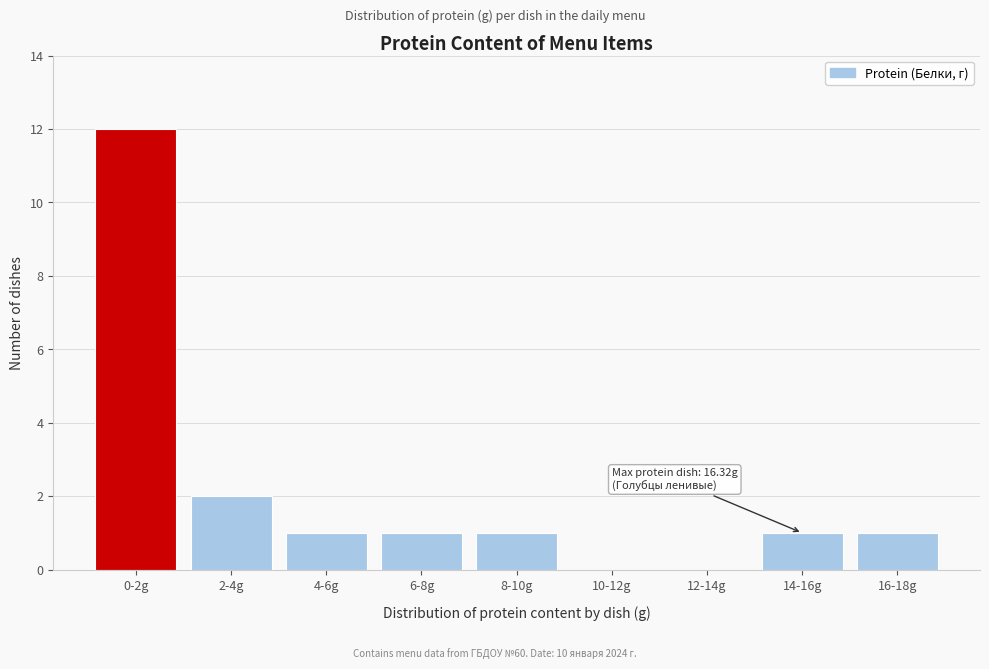

Reading left to right, extract all data points from this chart.

0-2g=12	2-4g=2	4-6g=1	6-8g=1	8-10g=1	10-12g=0	12-14g=0	14-16g=1	16-18g=1